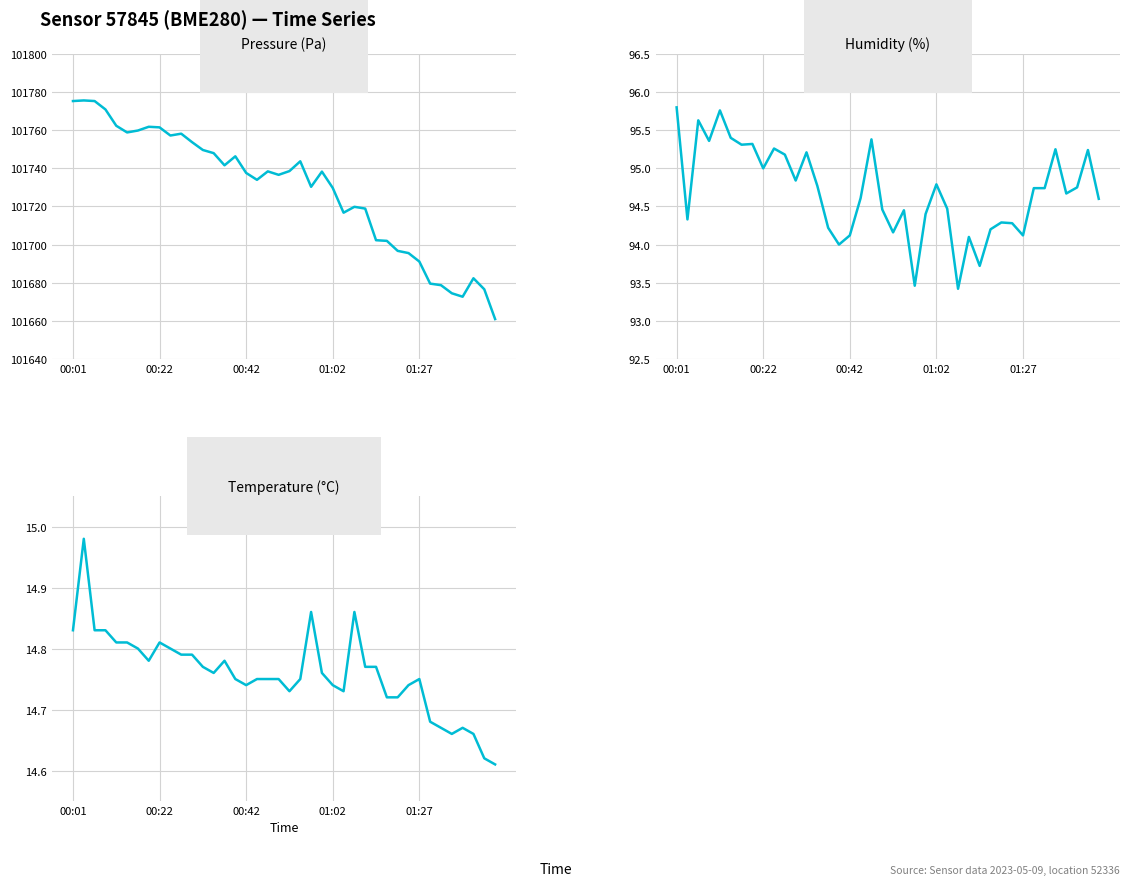

What is the minimum value shown in the chart?

14.6